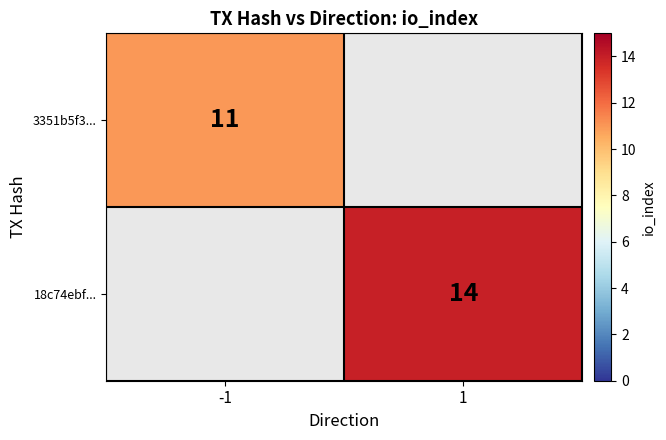

The value of 3351b5f3... at -1 is 7. True or false?

False